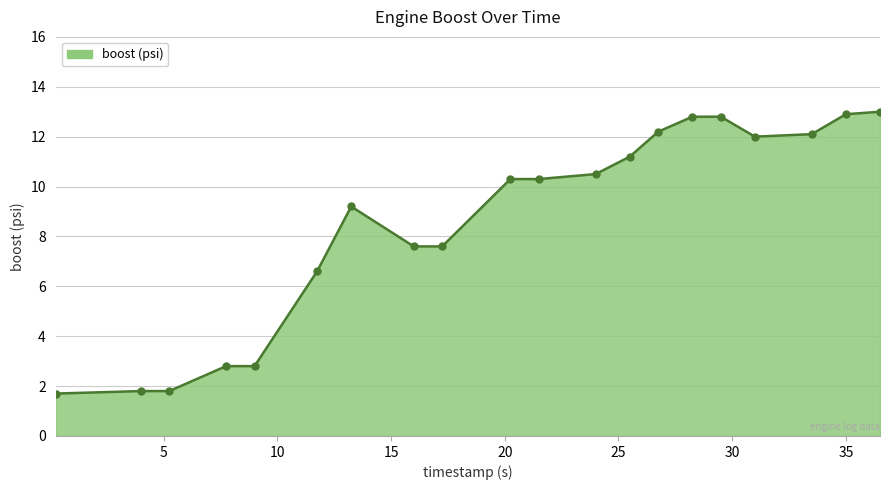

What is the smallest value displayed?

1.7